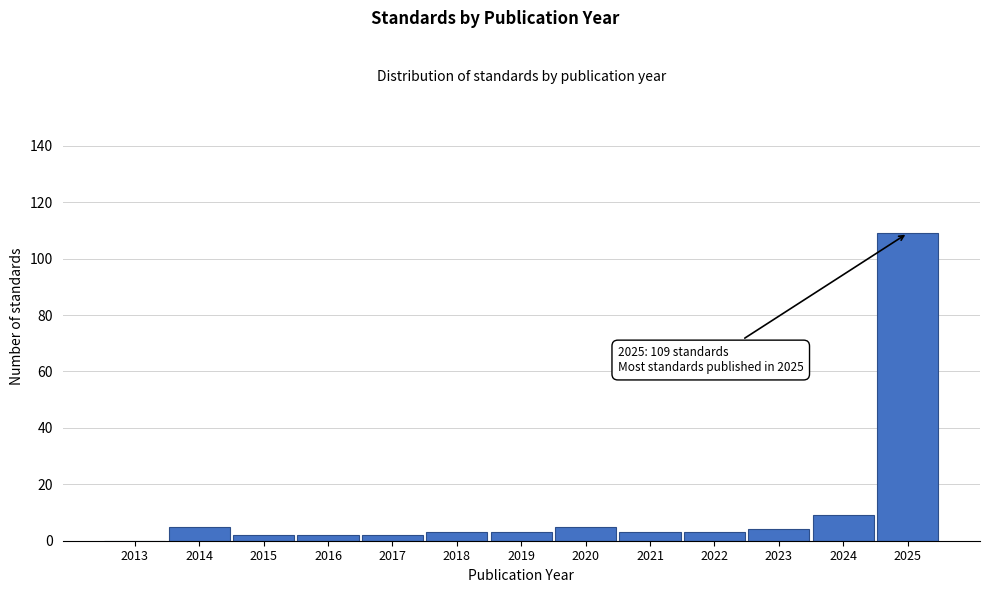

Reading left to right, list all the values displayed in this chart.

2013=0	2014=5	2015=2	2016=2	2017=2	2018=3	2019=3	2020=5	2021=3	2022=3	2023=4	2024=9	2025=109